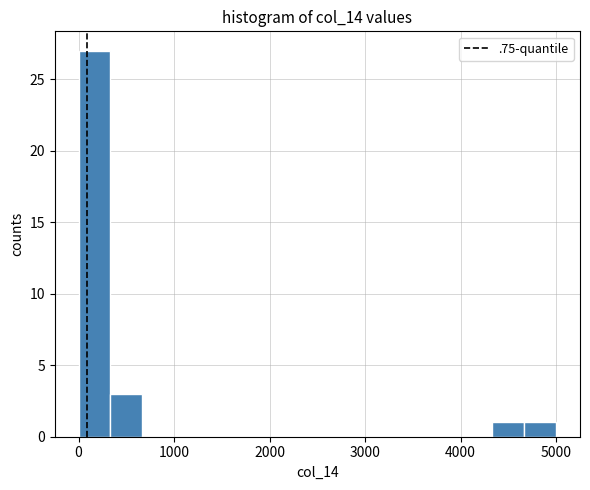

Read against the x-axis, roughly where is the centre of the tallest bar?

200